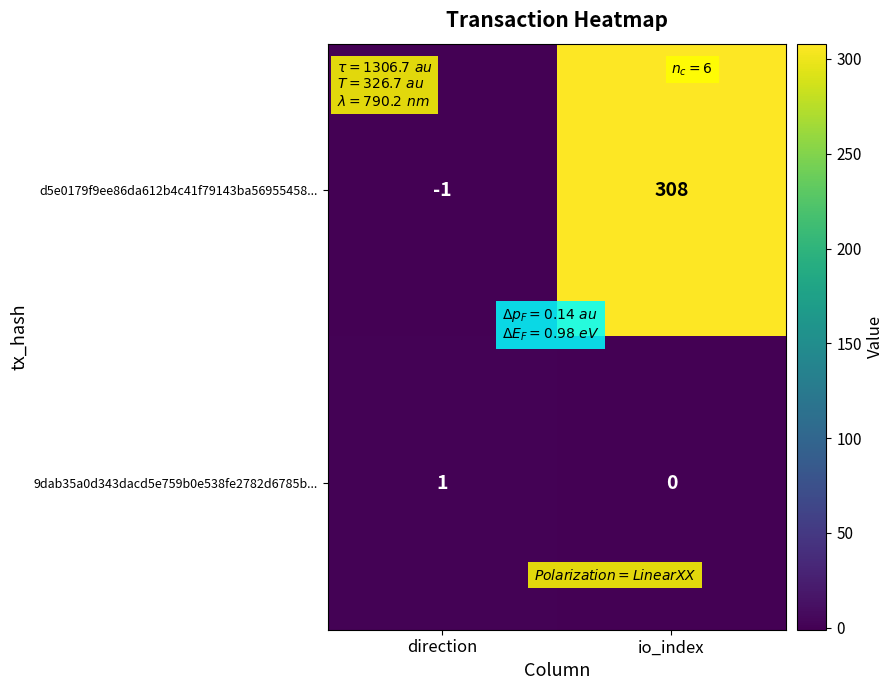

At direction, list the series in order from largest to smallest.

9dab35a0d343dacd5e759b0e538fe2782d6785b..., d5e0179f9ee86da612b4c41f79143ba56955458...